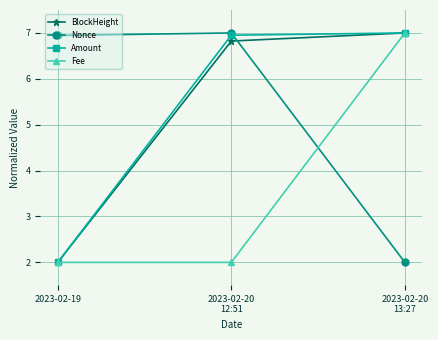

Reading left to right, transcribe all the data shown in this chart.

BlockHeight: 2.0	6.8	7.0
Nonce: 6.9	7.0	2.0
Amount: 2.0	7.0	7.0
Fee: 2.0	2.0	7.0